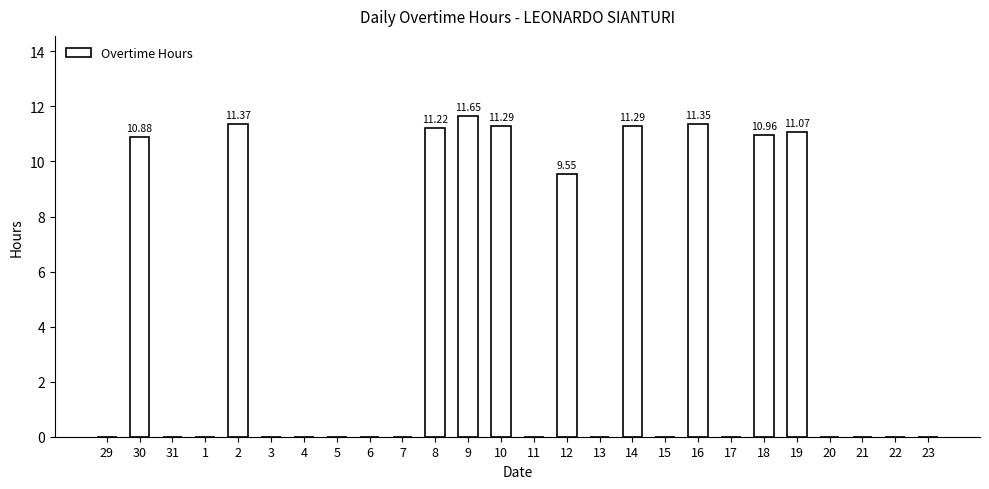

Between 18 and 22, which is larger?

18